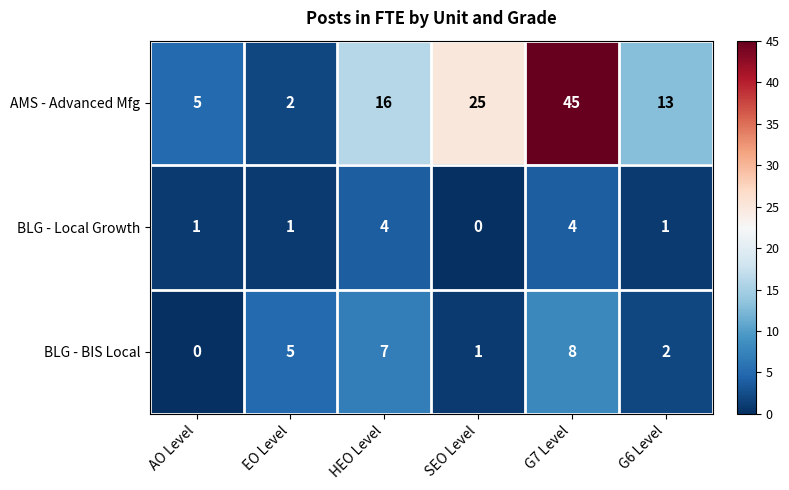

How many BLG - BIS Local values are between 1 and 7?

4